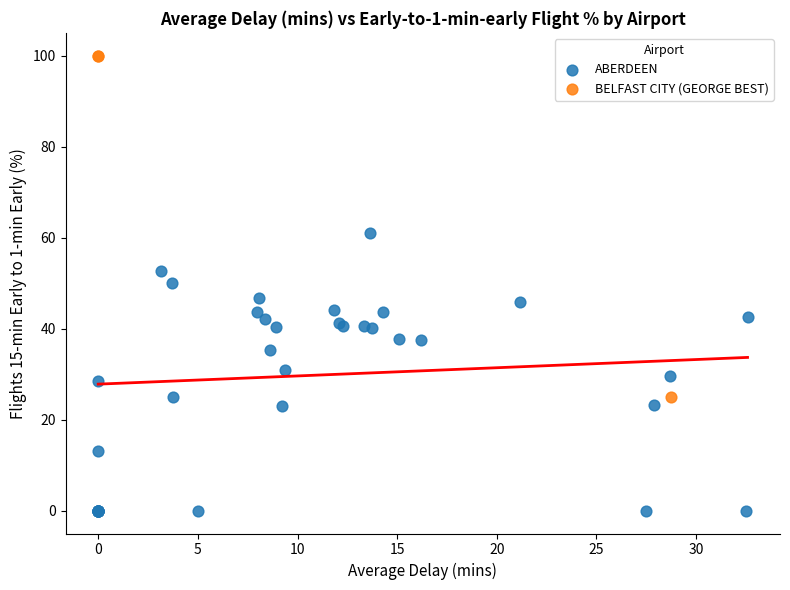

Which series has the largest Y range (max minus min)?

BELFAST CITY (GEORGE BEST)